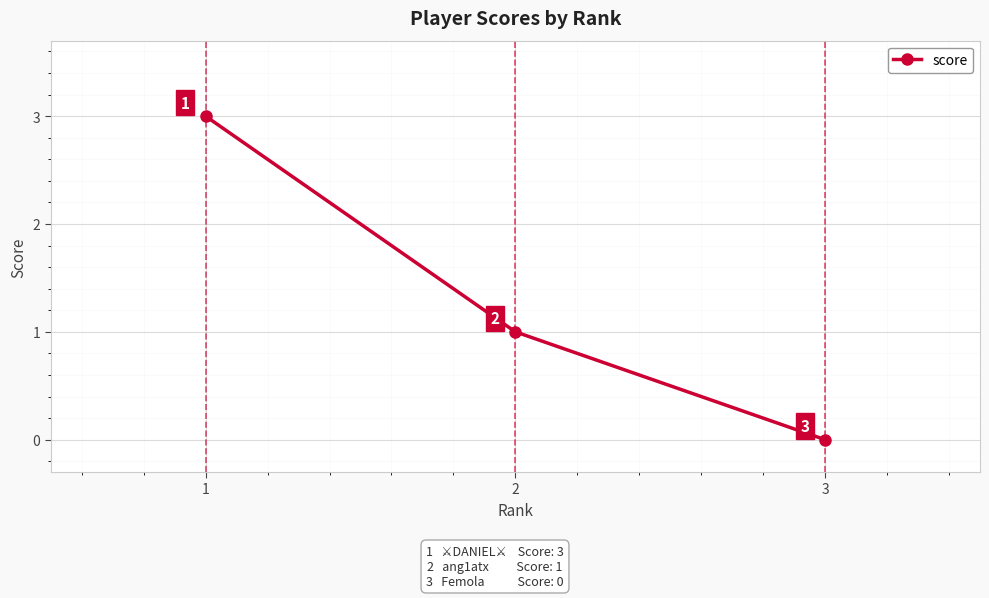

The chart shows a value of 1 at 2. True or false?

True